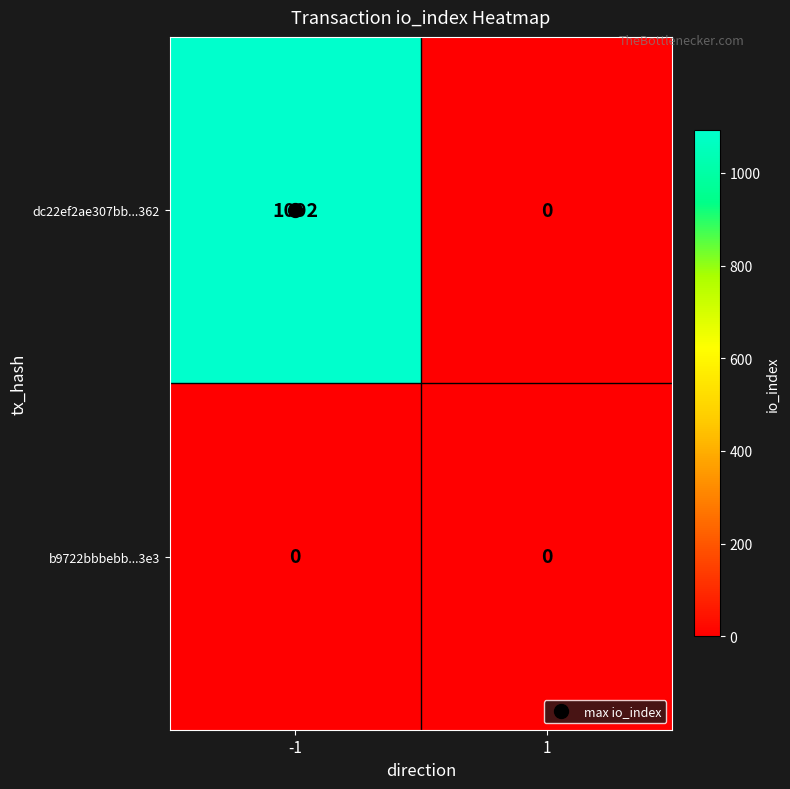

True or false: b9722bbbebb...3e3 has a value of 0 at -1.

True